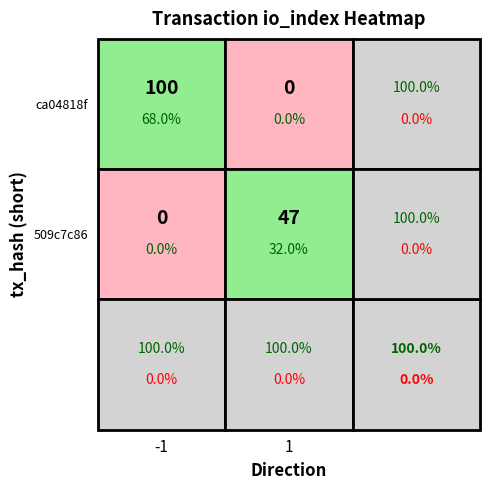

Is the value of 509c7c86768a426b27aa1d7a70f29596b8e3dec at io_index greater than the value of ca04818f8cd9fa245444d4e8375265e625f6043 at direction?

Yes